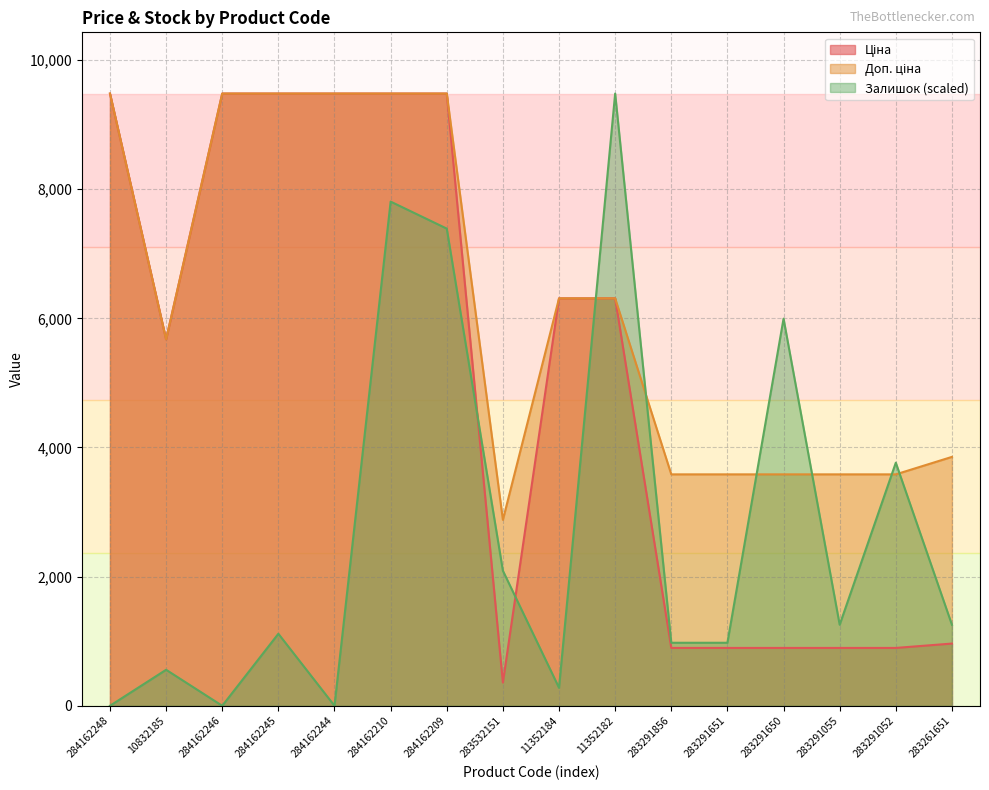

True or false: Залишок has more than 2 points higher than both neighbors.

True